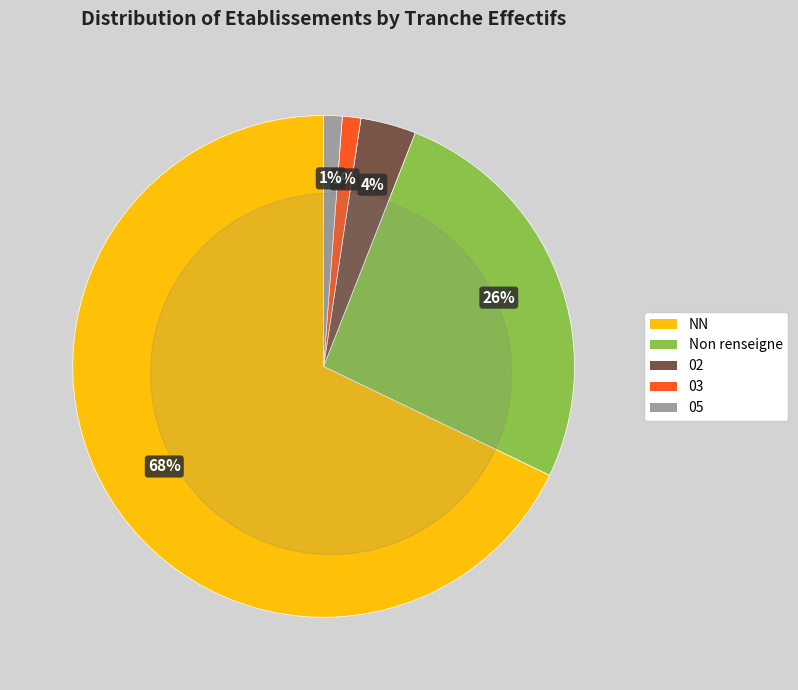

Is there any slice that represents more than half of the pie?

Yes